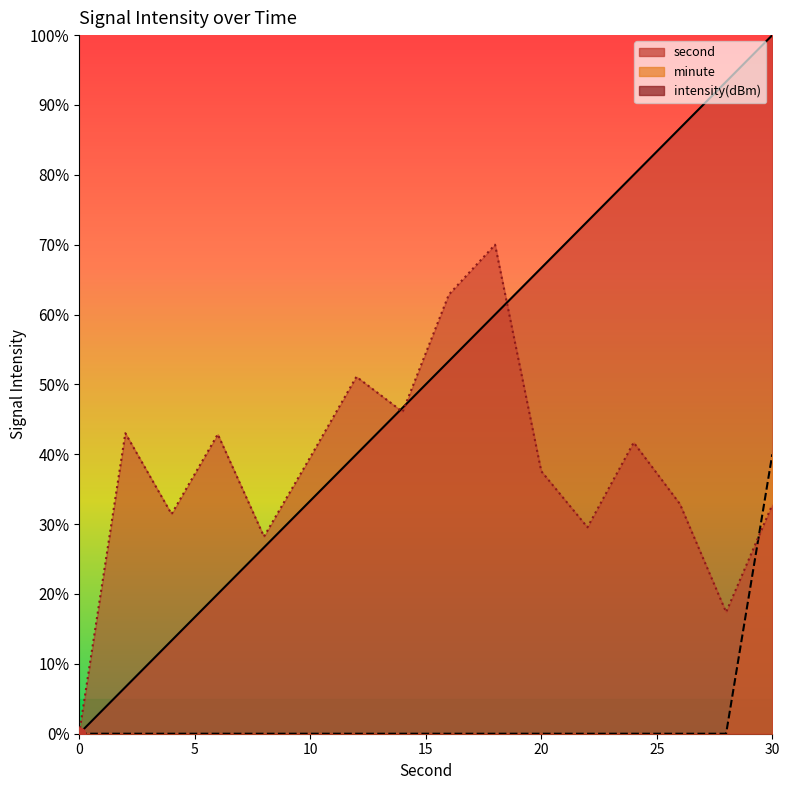

What are all the series names shown in the legend?

second, minute, intensity(dBm)